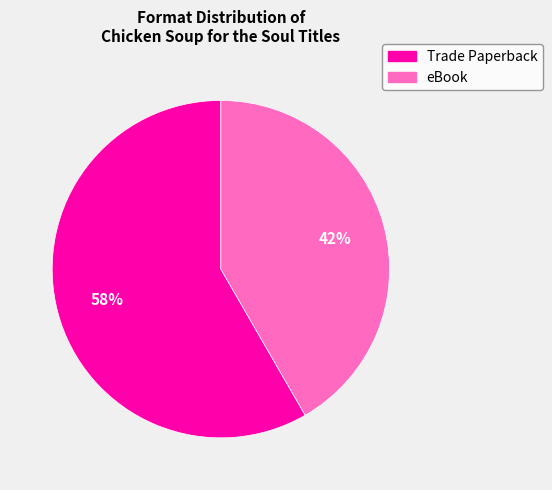

What is the ratio of the value at eBook to the value at Trade Paperback?

0.7